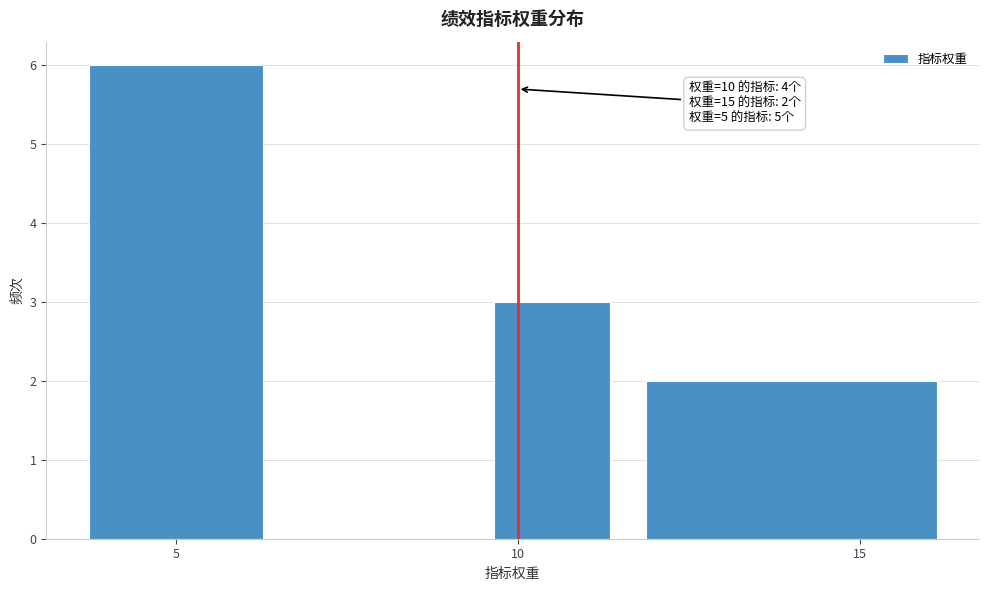

Which range on the x-axis has the tallest bar?

3.5 to 6.5